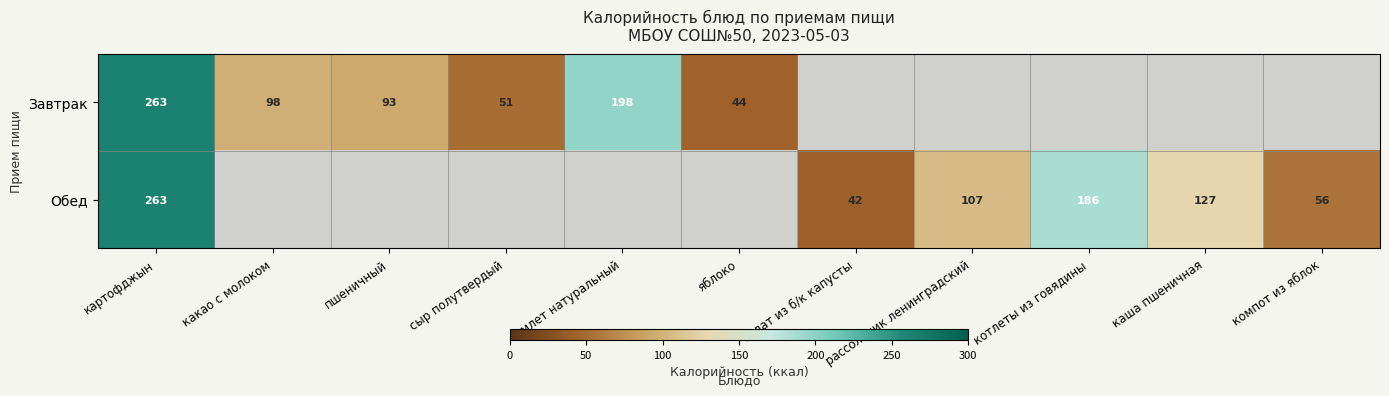

True or false: Обед has a value of 56 at компот из яблок.

True